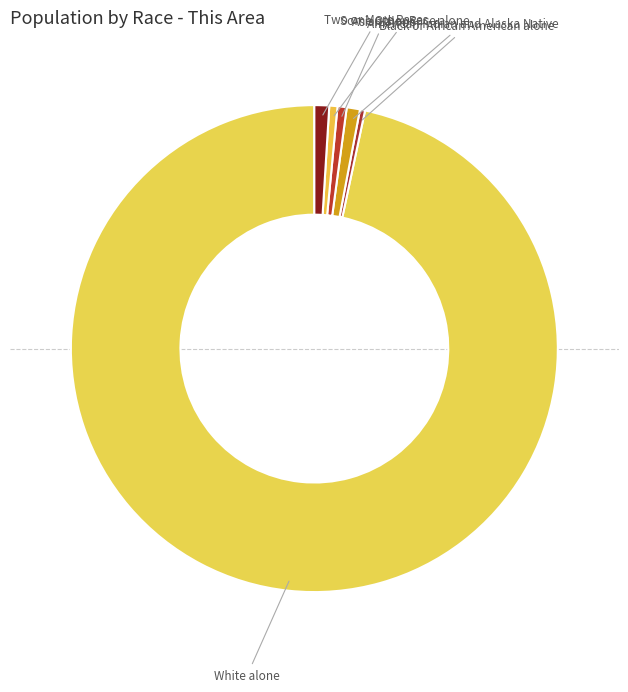

Is it true that Two or More Races is 1% of the pie?

True